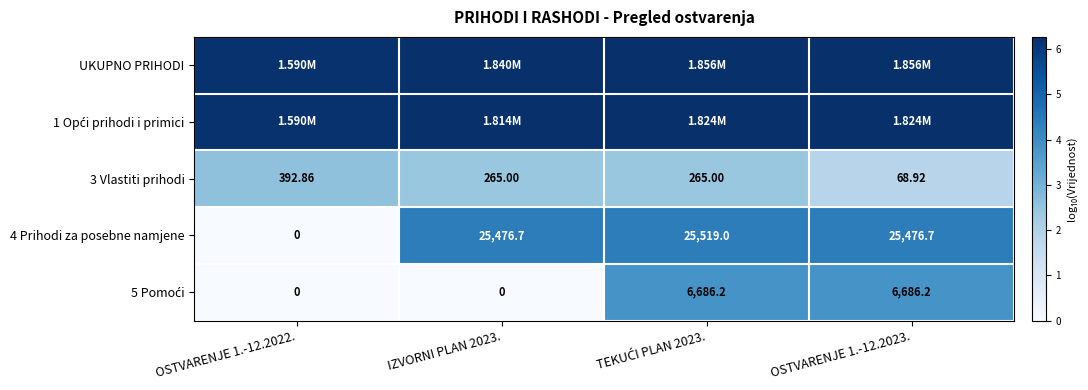

At which category does the chart reach its minimum across all series?

OSTVARENJE 1.-12.2022.